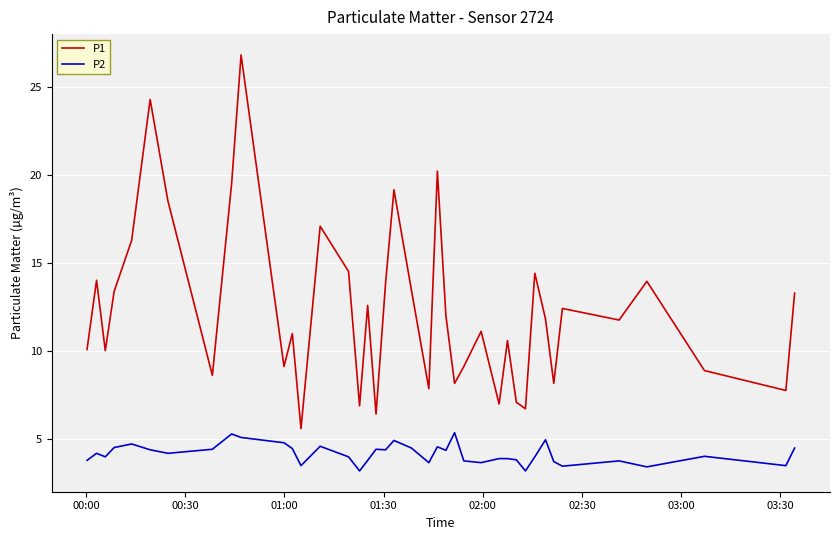

Which series has the largest total across all categories?

P1